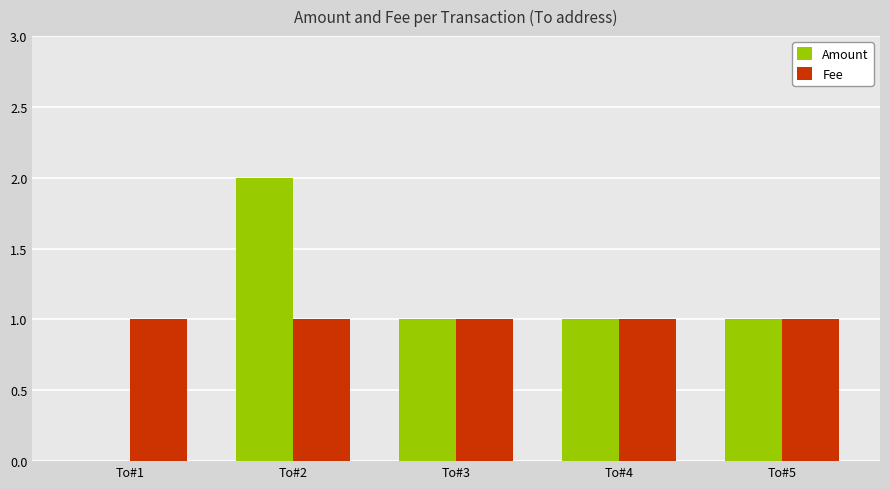

What is the average value of the Fee series?

1